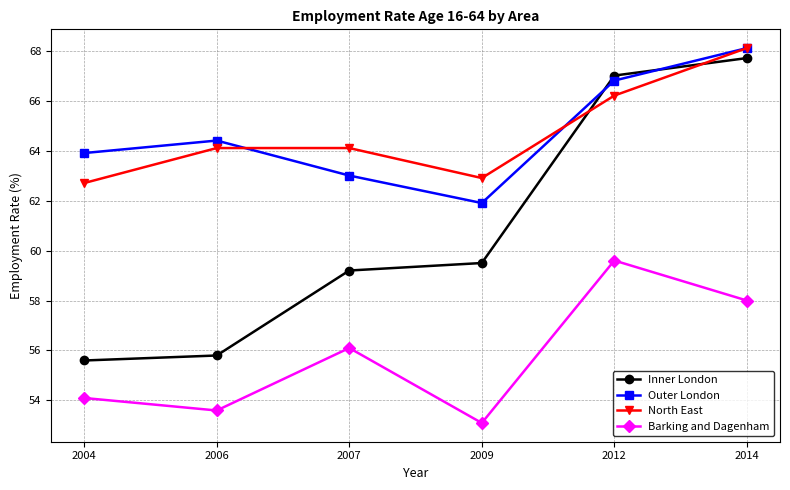

Count the Outer London values in the range 63 to 66.

3